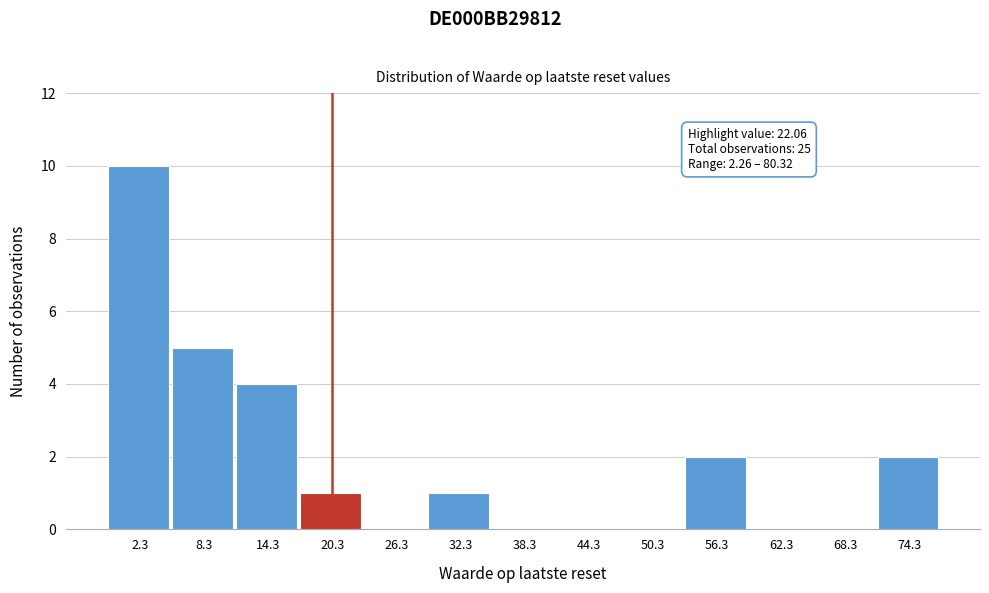

Reading left to right, what are all the values shown in this chart?

2.3=10	8.3=5	14.3=4	20.3=1	26.3=0	32.3=1	38.3=0	44.3=0	50.3=0	56.3=2	62.3=0	68.3=0	74.3=2